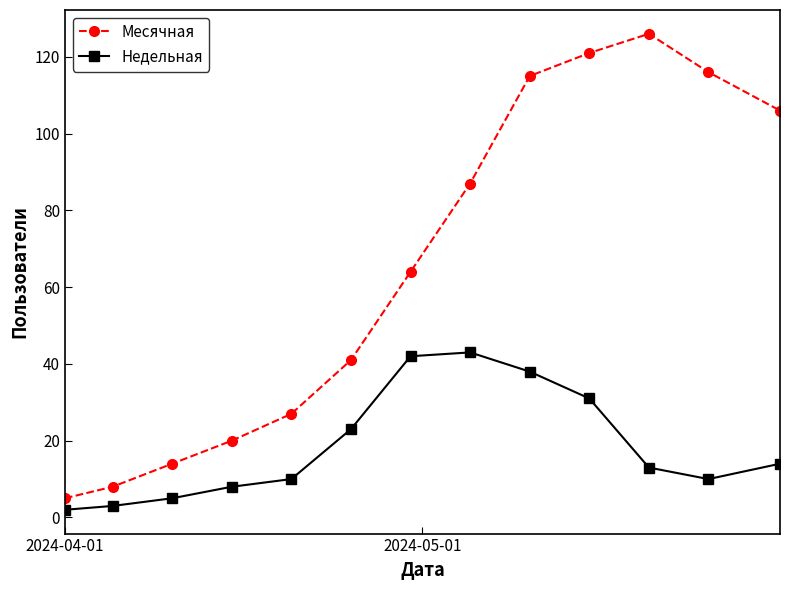

Reading left to right, extract all data points from this chart.

Месячная: 5	8	14	20	27	41	64	87	115	121	126	116	106
Недельная: 2	3	5	8	10	23	42	43	38	31	13	10	14